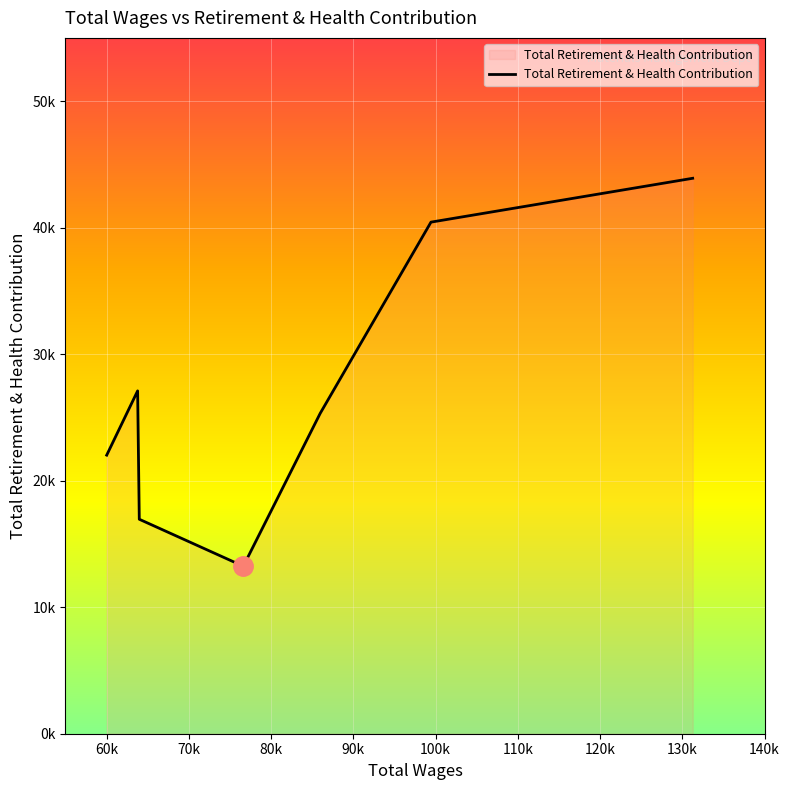

Does the chart display data point markers on the line(s)?

No